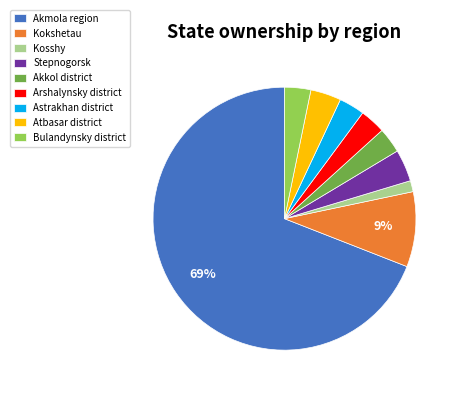

Is there a majority slice in this chart?

Yes